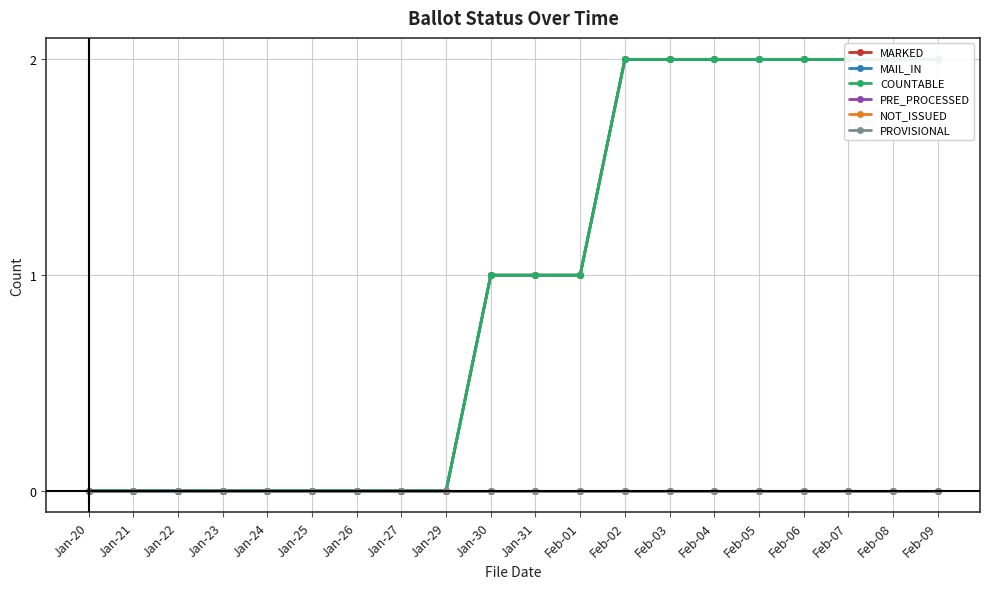

True or false: MARKED and PROVISIONAL intersect in this chart.

False